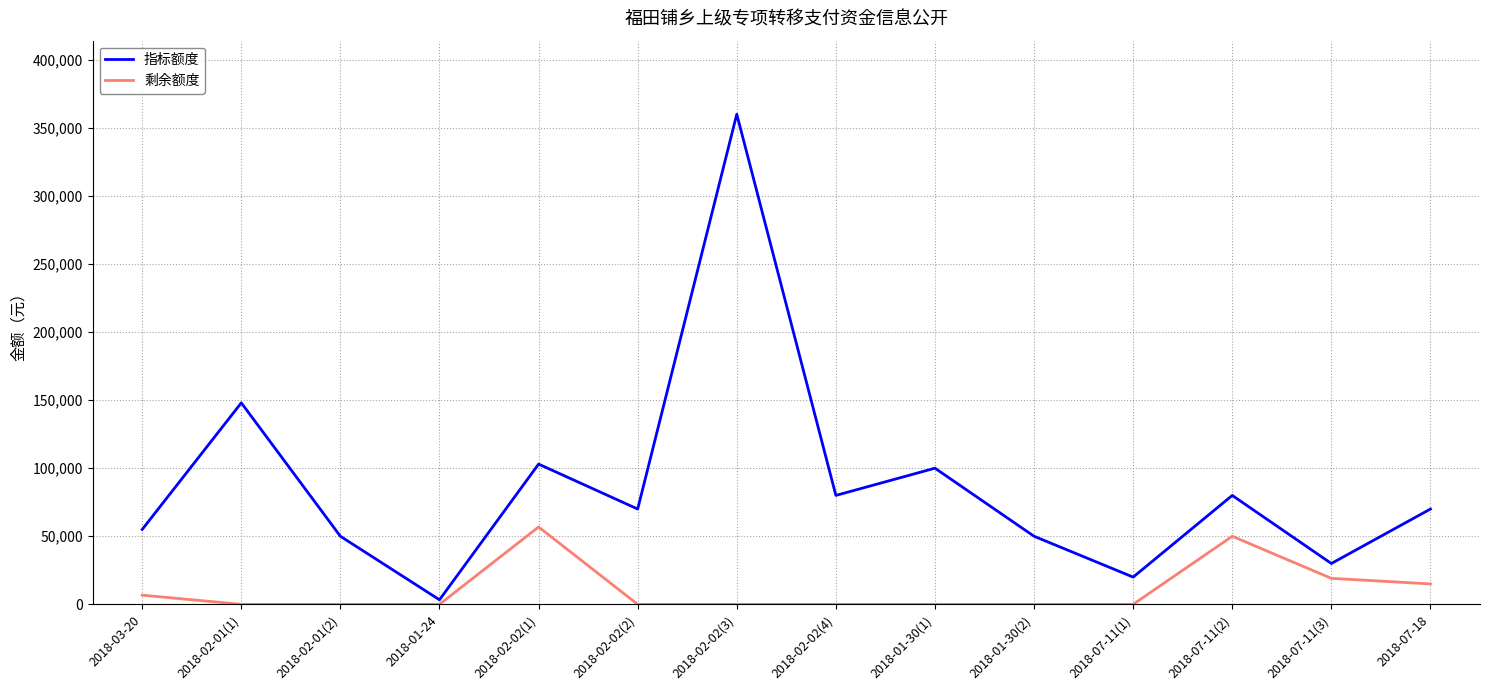

Reading left to right, extract all data points from this chart.

指标额度: 2018-03-20=55000	2018-02-01(1)=148000	2018-02-01(2)=50000	2018-01-24=3340	2018-02-02(1)=103000	2018-02-02(2)=70000	2018-02-02(3)=360000	2018-02-02(4)=80000	2018-01-30(1)=100000	2018-01-30(2)=50000	2018-07-11(1)=20000	2018-07-11(2)=80000	2018-07-11(3)=30000	2018-07-18=70000
剩余额度: 2018-03-20=6733	2018-02-01(1)=0	2018-02-01(2)=0	2018-01-24=0	2018-02-02(1)=56834	2018-02-02(2)=0	2018-02-02(3)=0	2018-02-02(4)=0	2018-01-30(1)=0	2018-01-30(2)=0	2018-07-11(1)=0	2018-07-11(2)=50000	2018-07-11(3)=19093	2018-07-18=15000